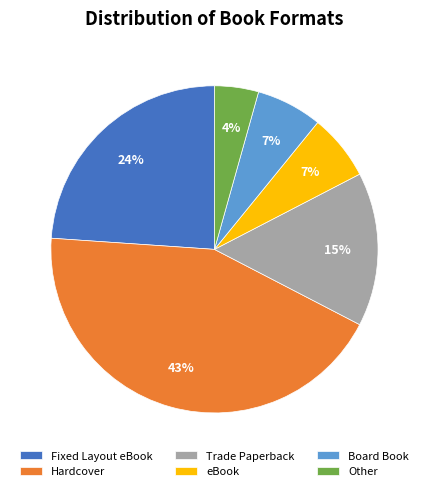

Do Other and eBook together represent more than half of the pie?

No